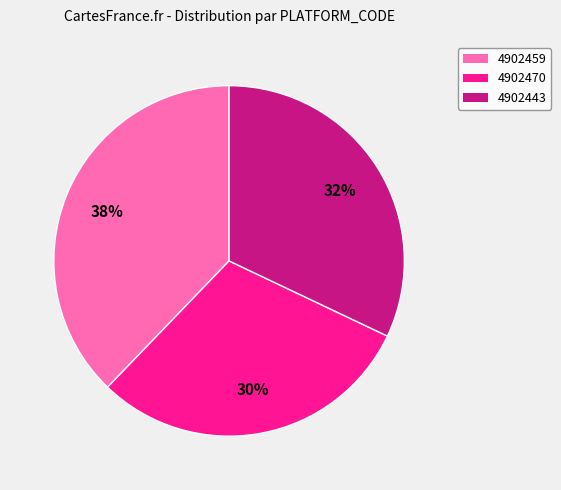

To the nearest percent, what is the combined percentage of 4902443 and 4902470?

62%